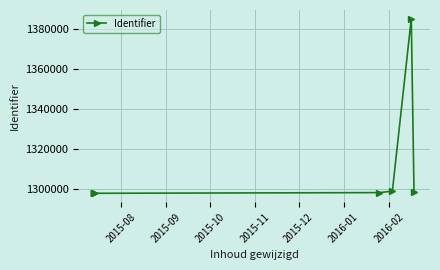

What is the sum of all values?

10474226